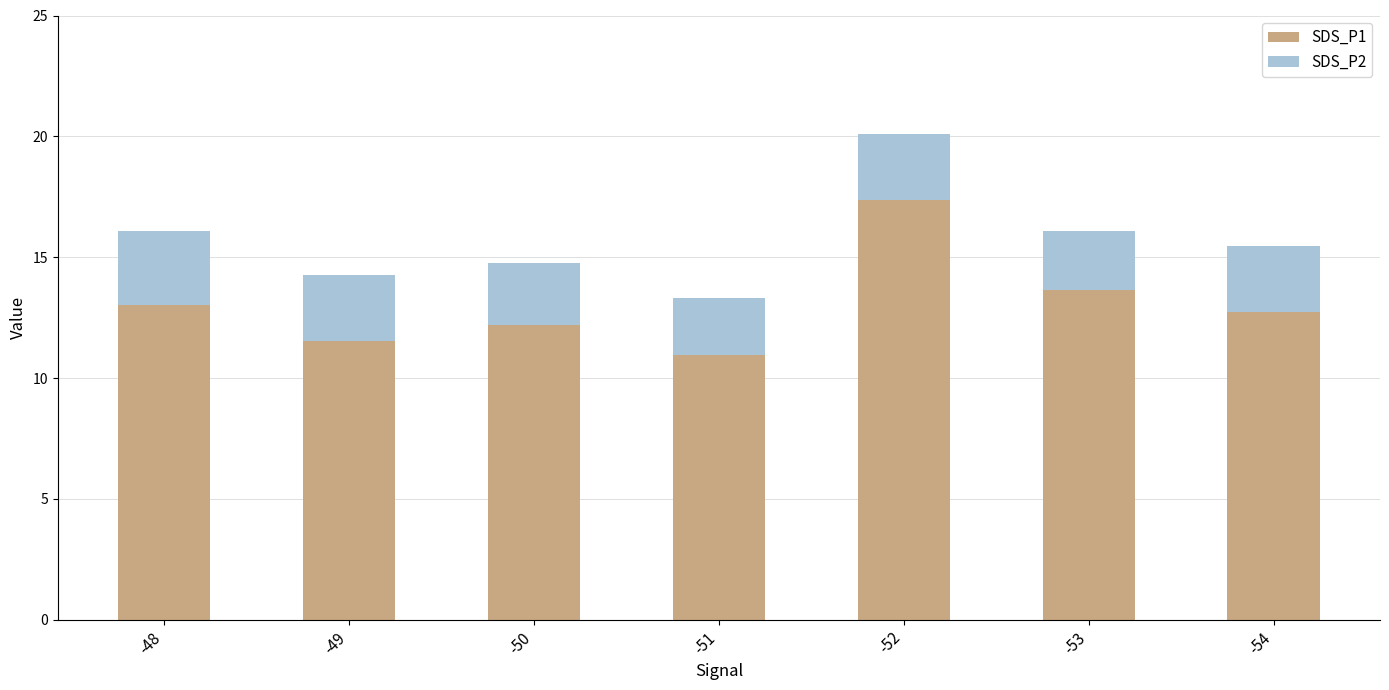

At which category is the sum across all series the highest?

-52